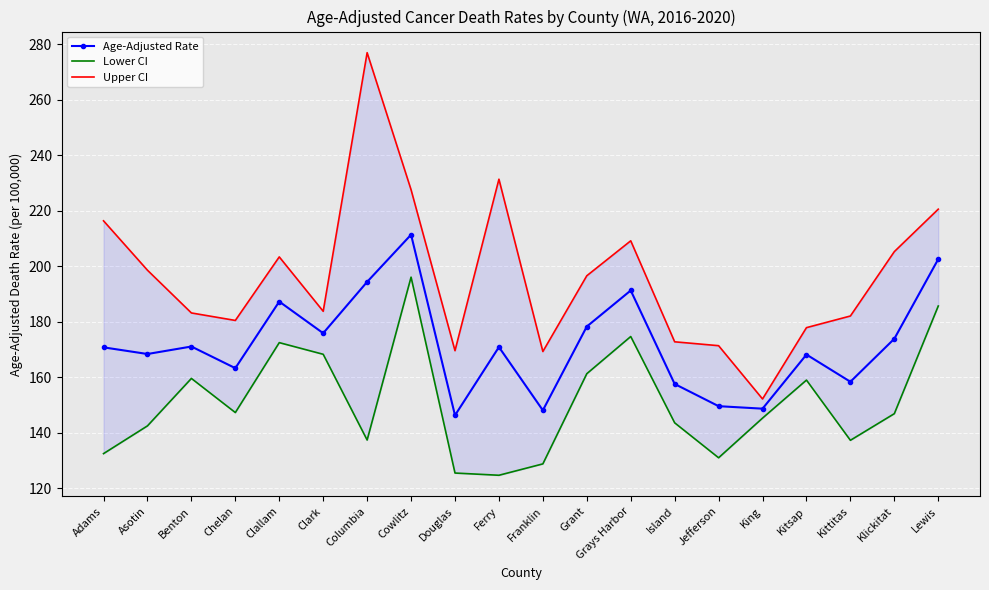

Rank the series by their maximum value, from lowest to highest.

Lower CI, Age-Adjusted Rate, Upper CI